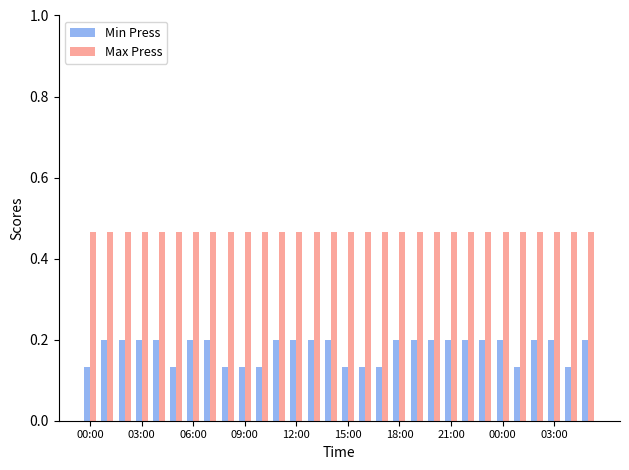

What is the value of the Min Press bar at the 8th from the left?

0.2